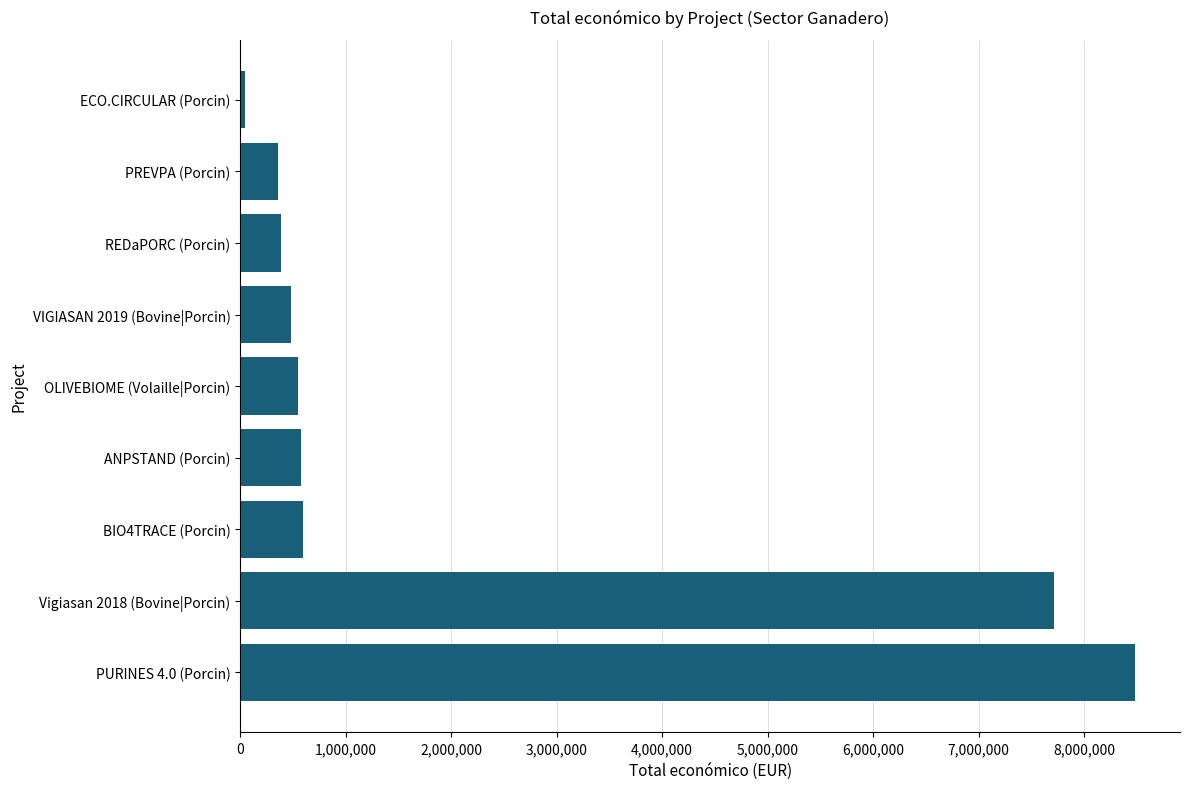

Is it true that the value at PURINES 4.0 (Porcin) is 11988464?

False